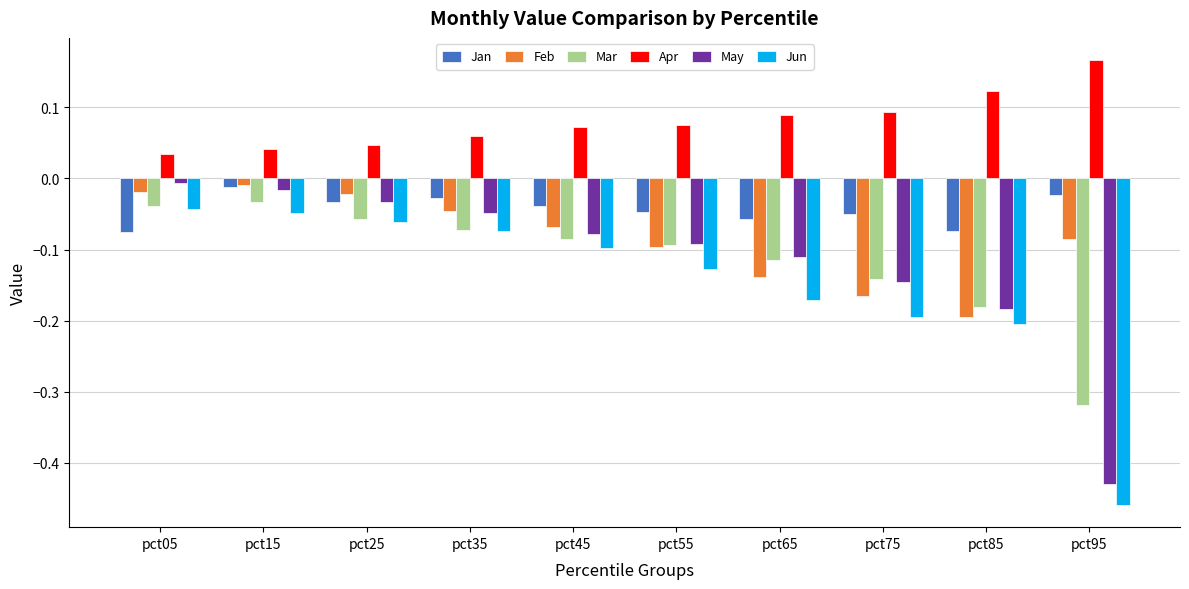

Are the bars grouped side by side (vs. stacked)?

Yes